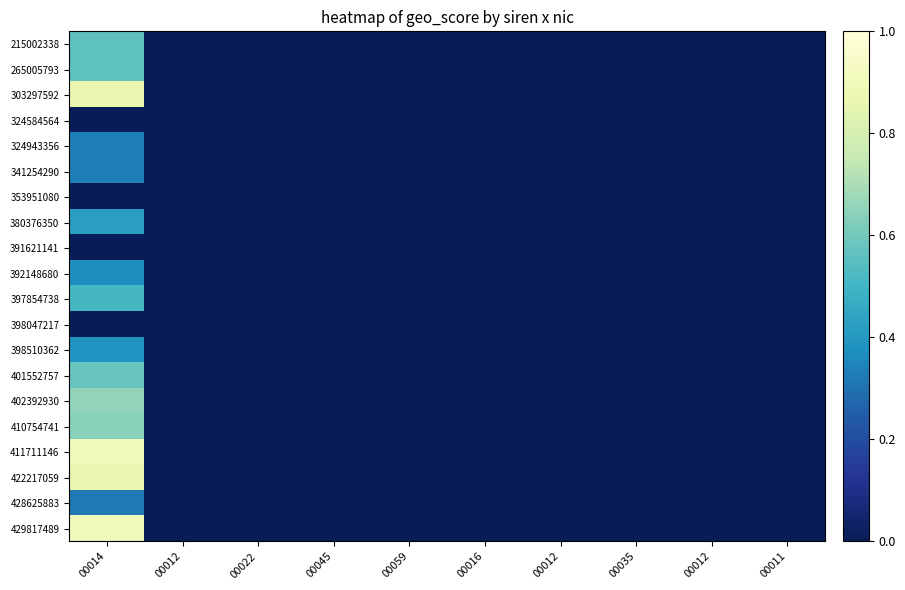

Reading right to left, extract all data points from this chart.

215002338: 00011=0.0	00012=0.0	00035=0.0	00012=0.0	00016=0.0	00059=0.0	00045=0.0	00022=0.0	00012=0.0	00014=0.6
265005793: 00011=0.0	00012=0.0	00035=0.0	00012=0.0	00016=0.0	00059=0.0	00045=0.0	00022=0.0	00012=0.0	00014=0.6
303297592: 00011=0.0	00012=0.0	00035=0.0	00012=0.0	00016=0.0	00059=0.0	00045=0.0	00022=0.0	00012=0.0	00014=0.9
324584564: 00011=0.0	00012=0.0	00035=0.0	00012=0.0	00016=0.0	00059=0.0	00045=0.0	00022=0.0	00012=0.0	00014=0.0
324943356: 00011=0.0	00012=0.0	00035=0.0	00012=0.0	00016=0.0	00059=0.0	00045=0.0	00022=0.0	00012=0.0	00014=0.3
341254290: 00011=0.0	00012=0.0	00035=0.0	00012=0.0	00016=0.0	00059=0.0	00045=0.0	00022=0.0	00012=0.0	00014=0.3
353951080: 00011=0.0	00012=0.0	00035=0.0	00012=0.0	00016=0.0	00059=0.0	00045=0.0	00022=0.0	00012=0.0	00014=0.0
380376350: 00011=0.0	00012=0.0	00035=0.0	00012=0.0	00016=0.0	00059=0.0	00045=0.0	00022=0.0	00012=0.0	00014=0.4
391621141: 00011=0.0	00012=0.0	00035=0.0	00012=0.0	00016=0.0	00059=0.0	00045=0.0	00022=0.0	00012=0.0	00014=0.0
392148680: 00011=0.0	00012=0.0	00035=0.0	00012=0.0	00016=0.0	00059=0.0	00045=0.0	00022=0.0	00012=0.0	00014=0.4
397854738: 00011=0.0	00012=0.0	00035=0.0	00012=0.0	00016=0.0	00059=0.0	00045=0.0	00022=0.0	00012=0.0	00014=0.5
398047217: 00011=0.0	00012=0.0	00035=0.0	00012=0.0	00016=0.0	00059=0.0	00045=0.0	00022=0.0	00012=0.0	00014=0.0
398510362: 00011=0.0	00012=0.0	00035=0.0	00012=0.0	00016=0.0	00059=0.0	00045=0.0	00022=0.0	00012=0.0	00014=0.4
401552757: 00011=0.0	00012=0.0	00035=0.0	00012=0.0	00016=0.0	00059=0.0	00045=0.0	00022=0.0	00012=0.0	00014=0.6
402392930: 00011=0.0	00012=0.0	00035=0.0	00012=0.0	00016=0.0	00059=0.0	00045=0.0	00022=0.0	00012=0.0	00014=0.7
410754741: 00011=0.0	00012=0.0	00035=0.0	00012=0.0	00016=0.0	00059=0.0	00045=0.0	00022=0.0	00012=0.0	00014=0.6
411711146: 00011=0.0	00012=0.0	00035=0.0	00012=0.0	00016=0.0	00059=0.0	00045=0.0	00022=0.0	00012=0.0	00014=0.9
422217059: 00011=0.0	00012=0.0	00035=0.0	00012=0.0	00016=0.0	00059=0.0	00045=0.0	00022=0.0	00012=0.0	00014=0.9
428625883: 00011=0.0	00012=0.0	00035=0.0	00012=0.0	00016=0.0	00059=0.0	00045=0.0	00022=0.0	00012=0.0	00014=0.3
429817489: 00011=0.0	00012=0.0	00035=0.0	00012=0.0	00016=0.0	00059=0.0	00045=0.0	00022=0.0	00012=0.0	00014=0.9